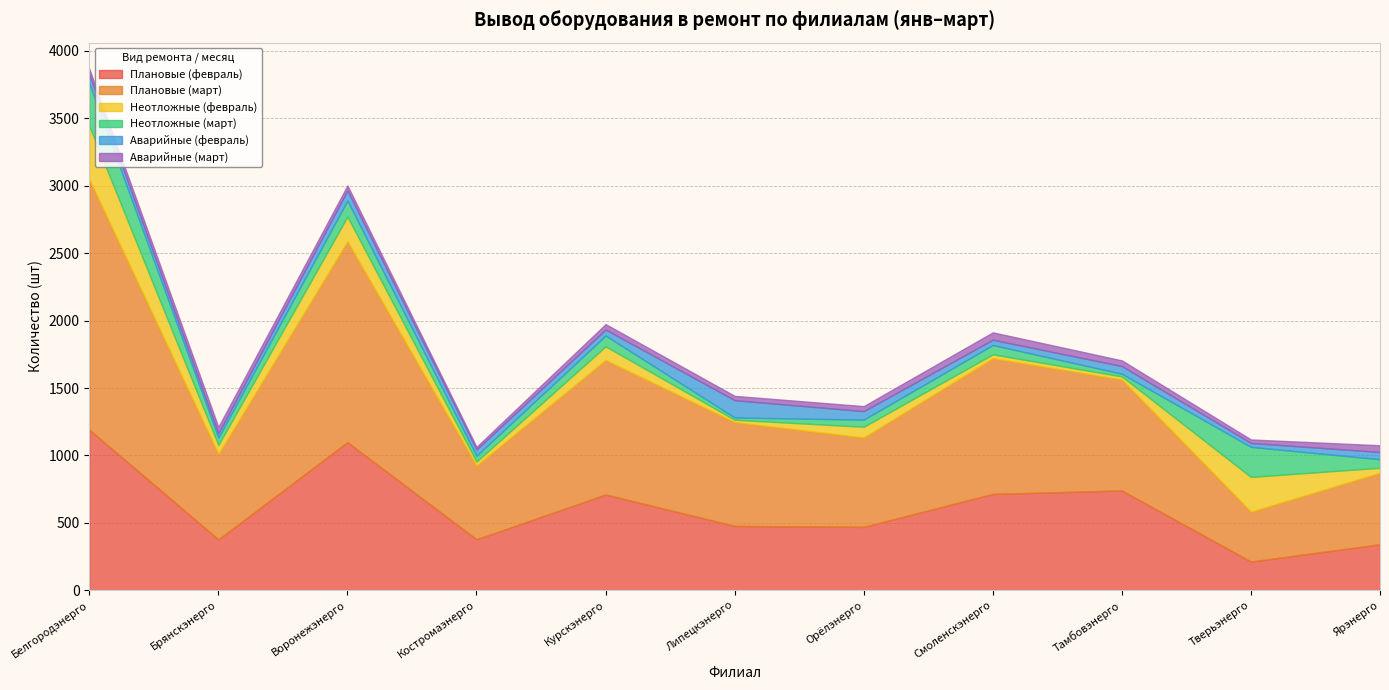

What is the total value across all series at Липецкэнерго?

1442